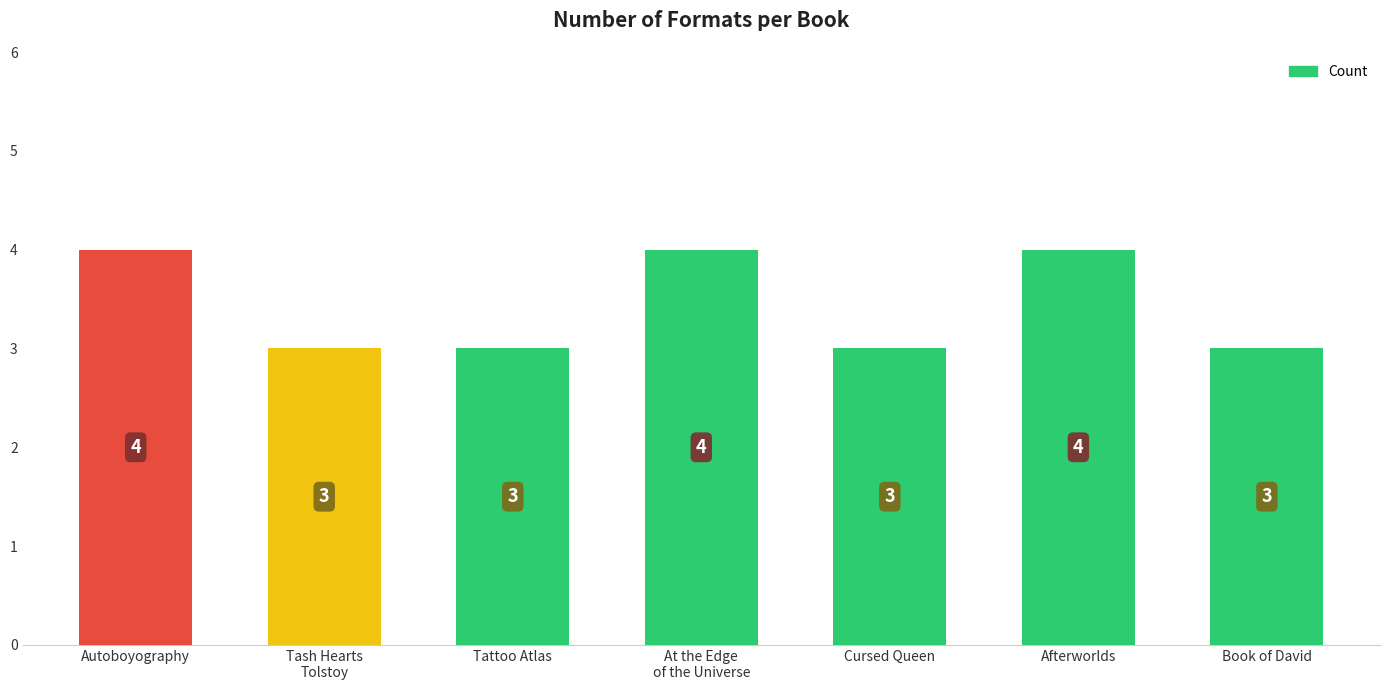

How many bars are there in total?

7